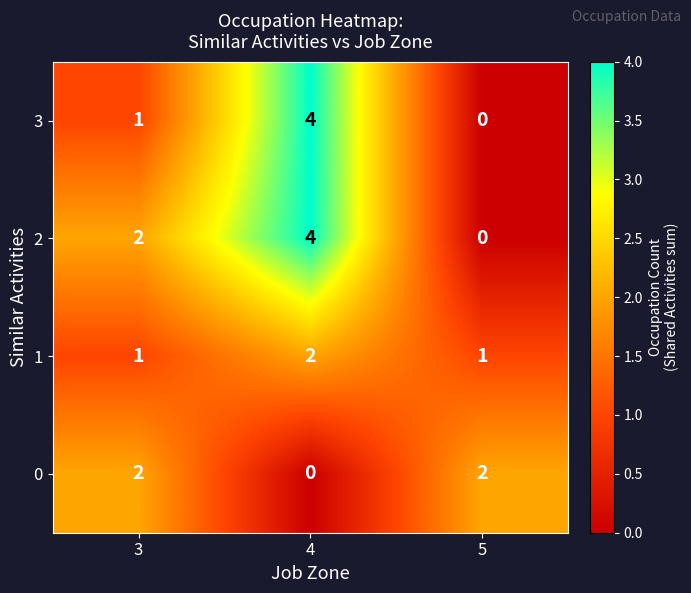

What is the total value across all series at 5?

3